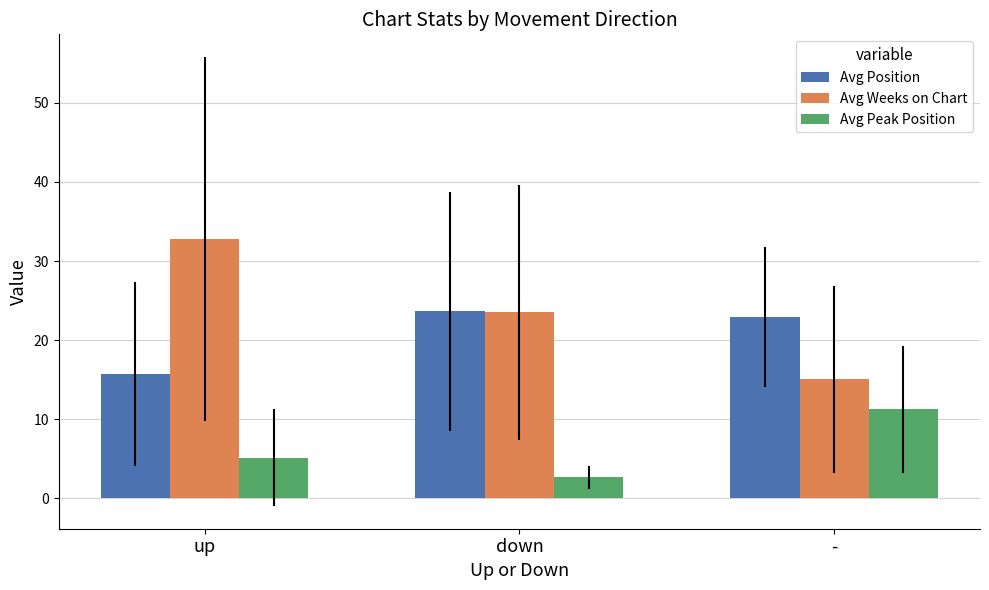

Rank the categories by Avg Position value from highest to lowest.

down, -, up